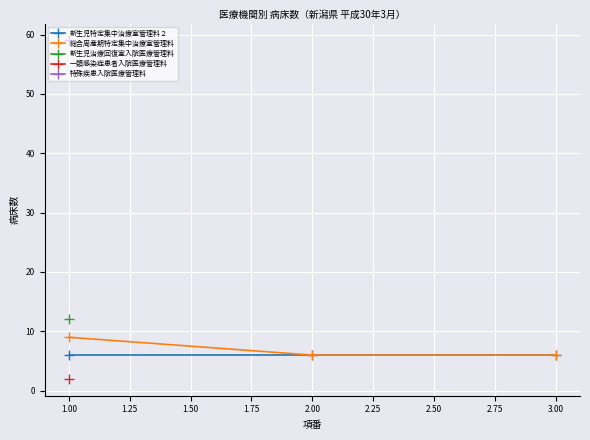

At how many categories does at least one series exceed 7?

1